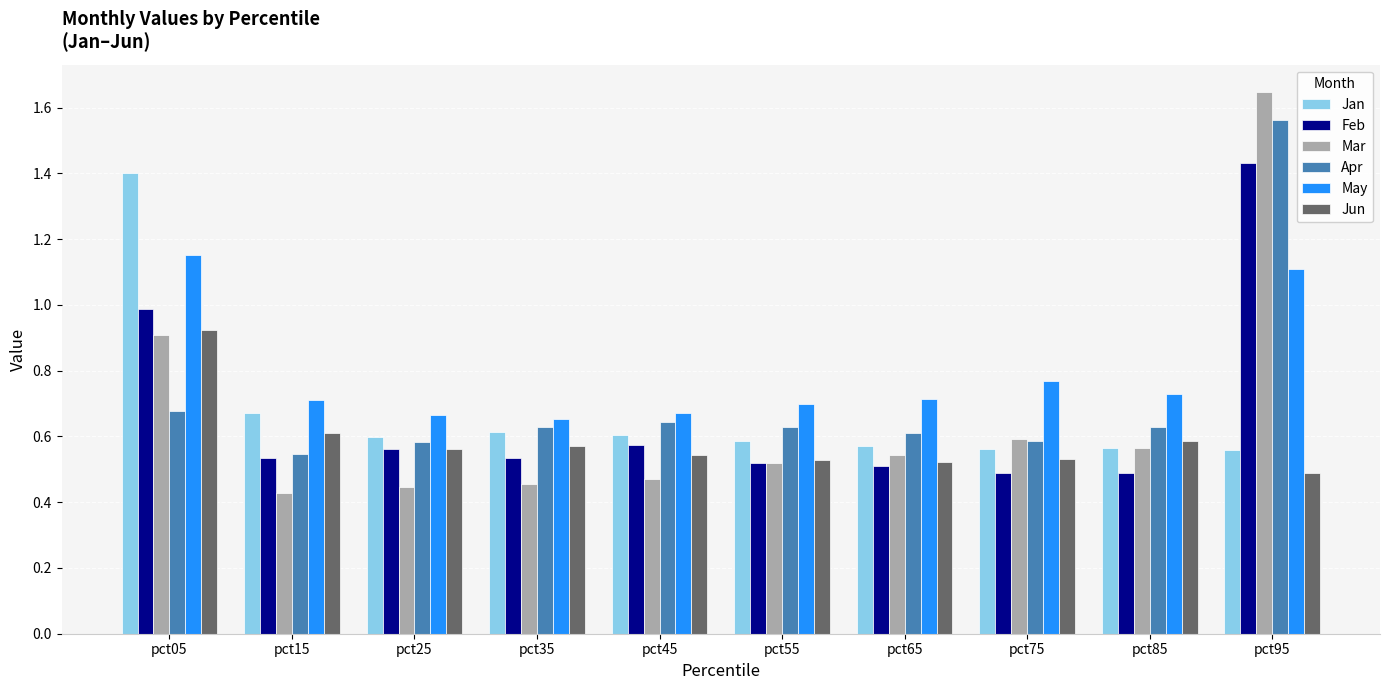

Is it true that May equals 0.2 at pct25?

False